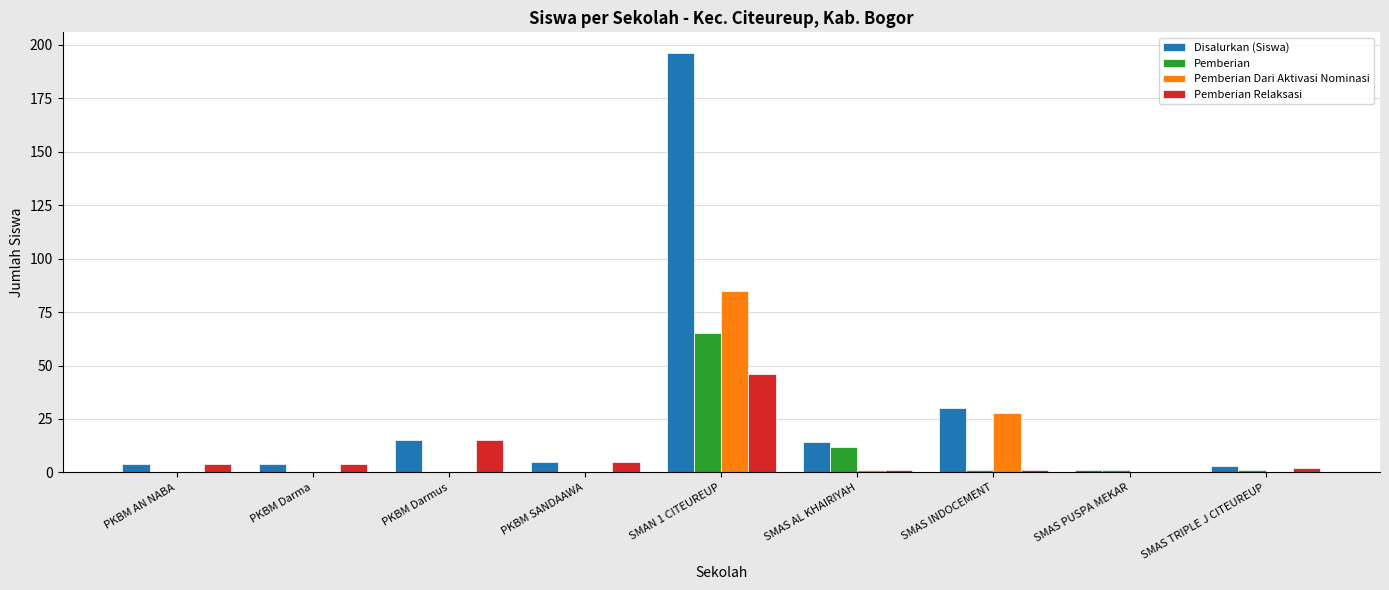

Reading right to left, transcribe all the data shown in this chart.

Disalurkan (Siswa): SMAS TRIPLE J CITEUREUP=3	SMAS PUSPA MEKAR=1	SMAS INDOCEMENT=30	SMAS AL KHAIRIYAH=14	SMAN 1 CITEUREUP=196	PKBM SANDAAWA=5	PKBM Darmus=15	PKBM Darma=4	PKBM AN NABA=4
Pemberian: SMAS TRIPLE J CITEUREUP=1	SMAS PUSPA MEKAR=1	SMAS INDOCEMENT=1	SMAS AL KHAIRIYAH=12	SMAN 1 CITEUREUP=65	PKBM SANDAAWA=0	PKBM Darmus=0	PKBM Darma=0	PKBM AN NABA=0
Pemberian Dari Aktivasi Nominasi: SMAS TRIPLE J CITEUREUP=0	SMAS PUSPA MEKAR=0	SMAS INDOCEMENT=28	SMAS AL KHAIRIYAH=1	SMAN 1 CITEUREUP=85	PKBM SANDAAWA=0	PKBM Darmus=0	PKBM Darma=0	PKBM AN NABA=0
Pemberian Relaksasi: SMAS TRIPLE J CITEUREUP=2	SMAS PUSPA MEKAR=0	SMAS INDOCEMENT=1	SMAS AL KHAIRIYAH=1	SMAN 1 CITEUREUP=46	PKBM SANDAAWA=5	PKBM Darmus=15	PKBM Darma=4	PKBM AN NABA=4